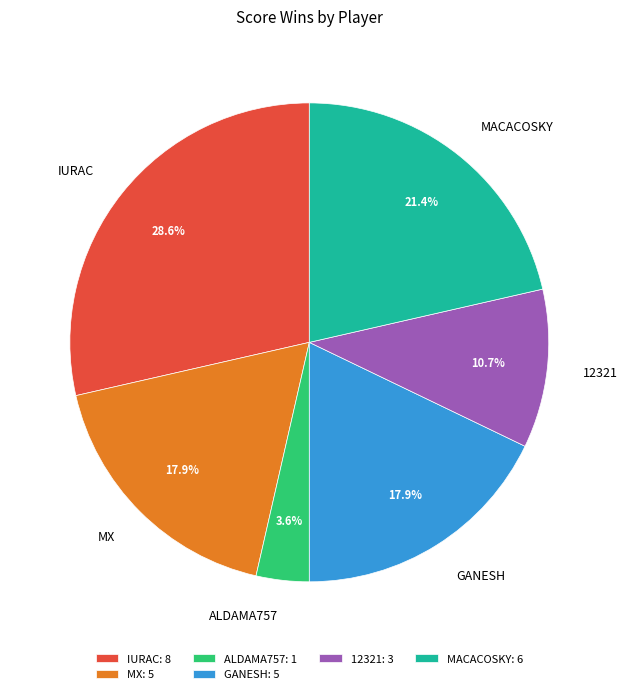

What percentage do MACACOSKY and GANESH together represent?

39.3%